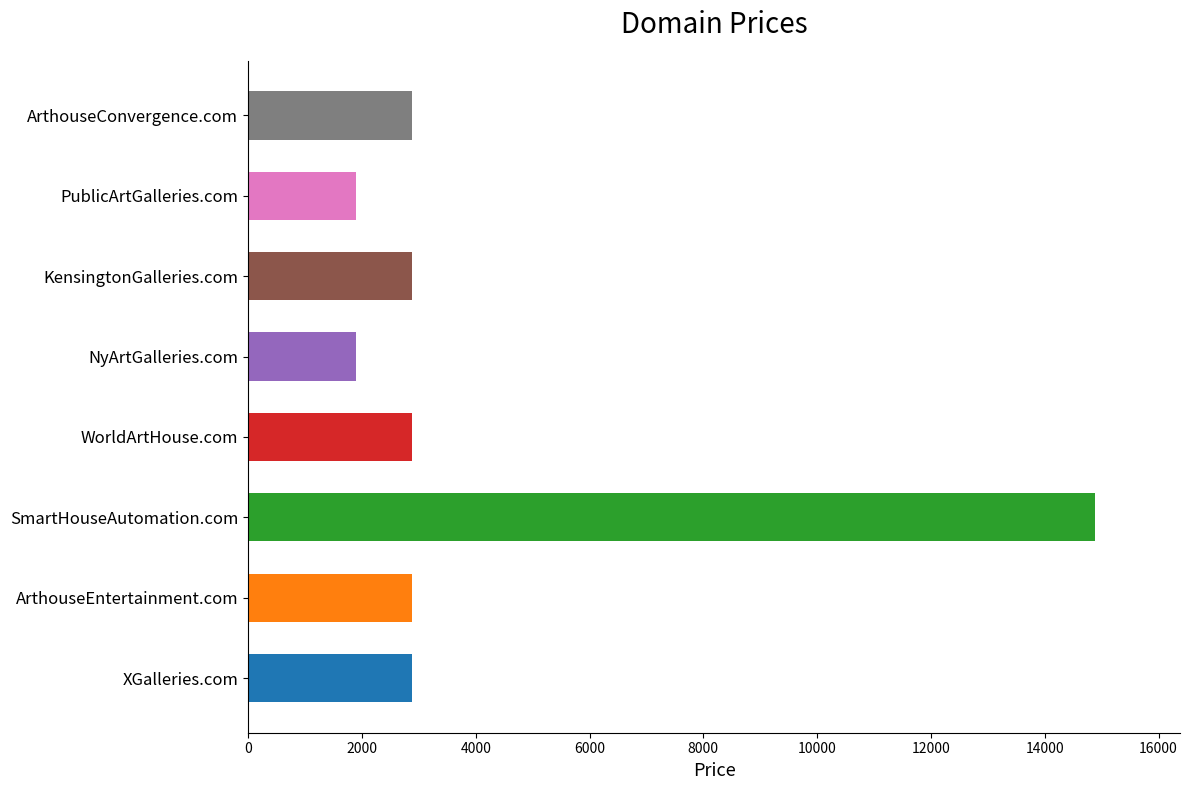

What is the average value?

4138